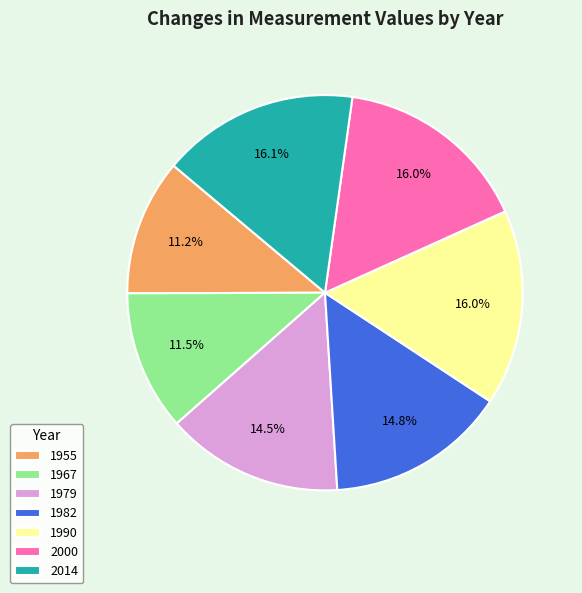

Count the number of slices in the pie.

7